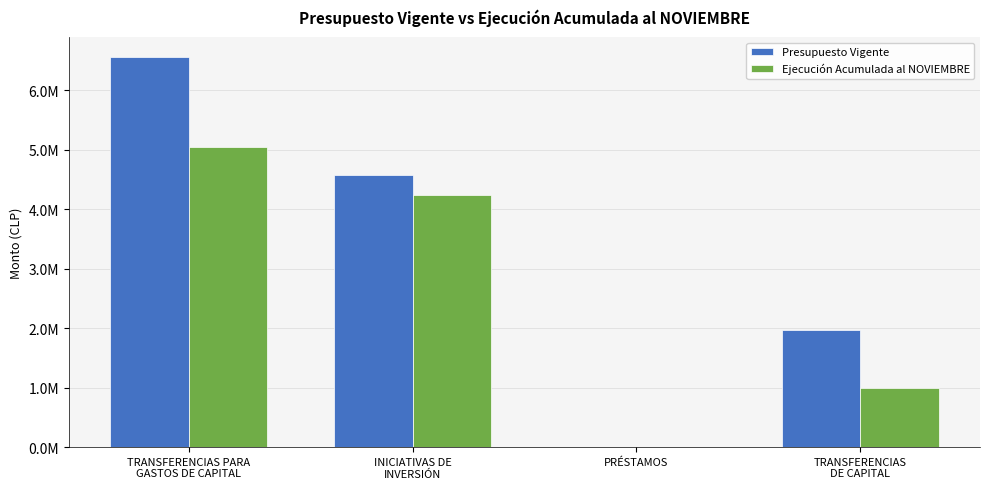

List the series in order of their overall mean, highest first.

Presupuesto Vigente, Ejecución Acumulada al NOVIEMBRE